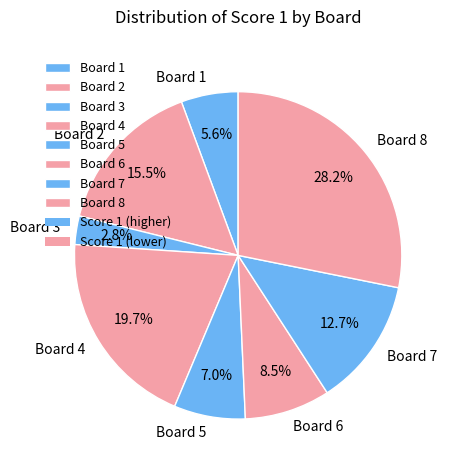

Approximately how many times larger is the value at Board 3 compared to Board 5?

0.4